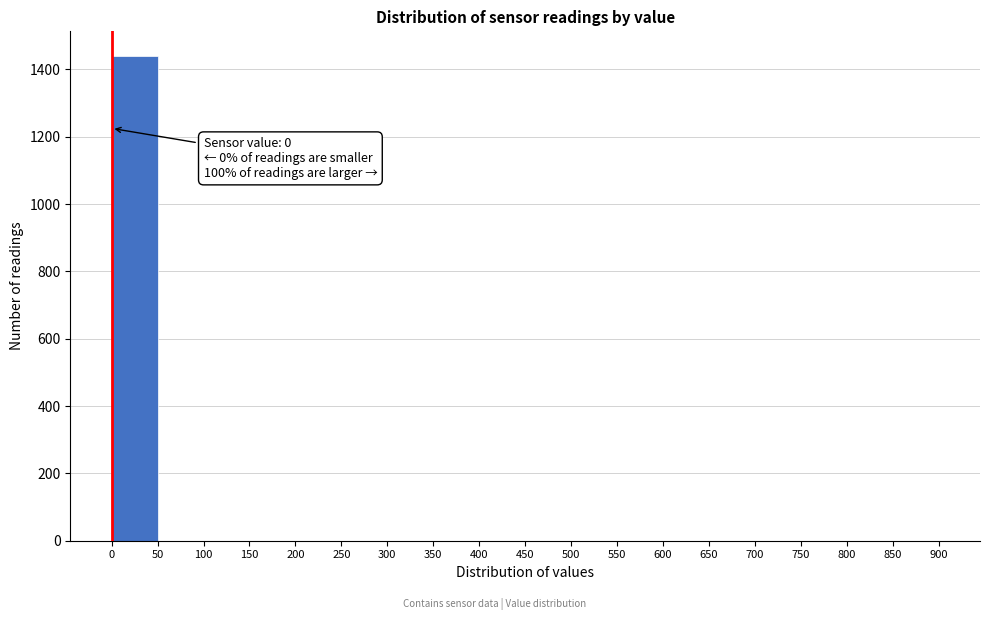

Over which range of the x-axis is the bar tallest?

0 to 50